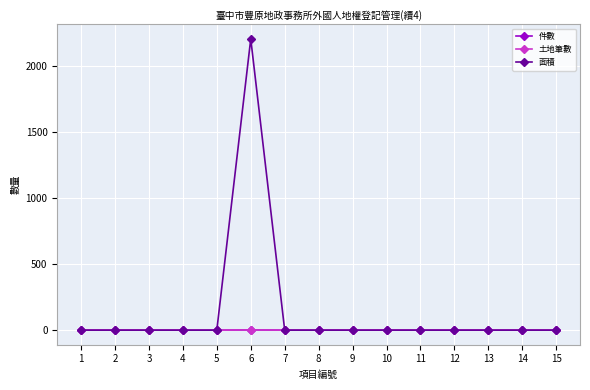

Reading left to right, extract all data points from this chart.

件數: 1=0.0	2=0.0	3=0.0	4=0.0	5=0.0	6=2.0	7=0.0	8=0.0	9=0.0	10=0.0	11=0.0	12=0.0	13=0.0	14=0.0	15=0.0
土地筆數: 1=0.0	2=0.0	3=0.0	4=0.0	5=0.0	6=2.0	7=0.0	8=0.0	9=0.0	10=0.0	11=0.0	12=0.0	13=0.0	14=0.0	15=0.0
面積: 1=0.0	2=0.0	3=0.0	4=0.0	5=0.0	6=2205.2	7=0.0	8=0.0	9=0.0	10=0.0	11=0.0	12=0.0	13=0.0	14=0.0	15=0.0